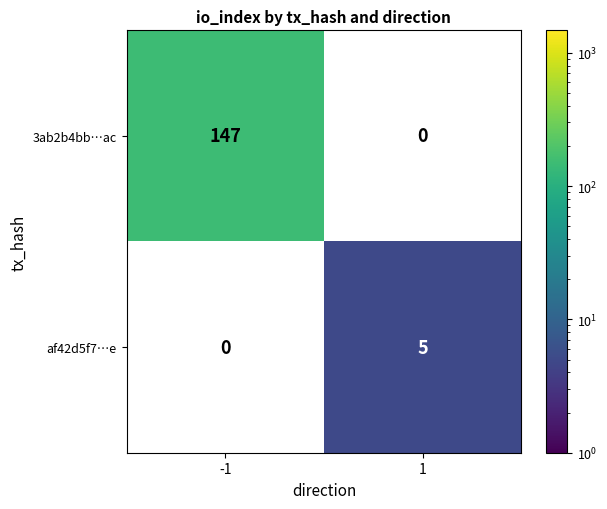

Is it true that af42d5f7…e equals 2.7 at 1?

False